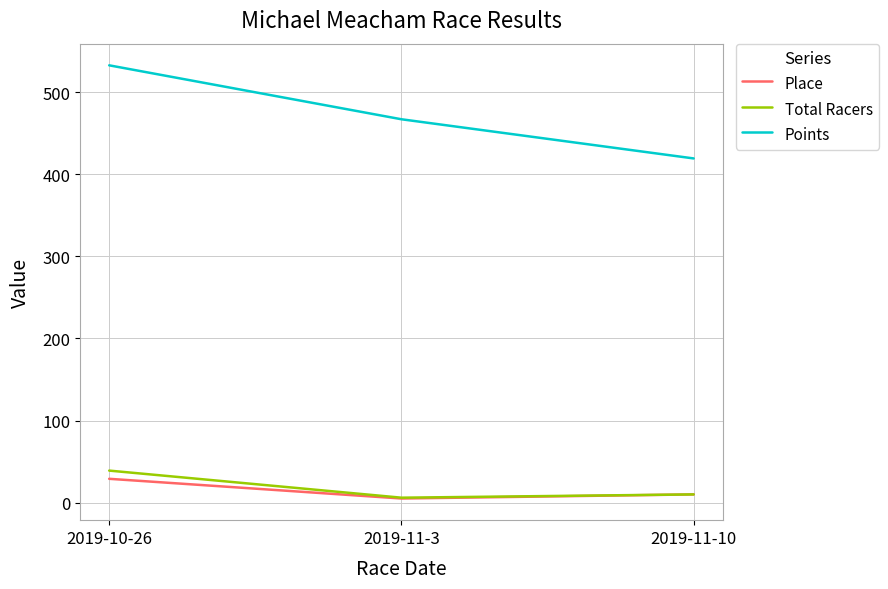

What position from the right is 2019-11-3?

2